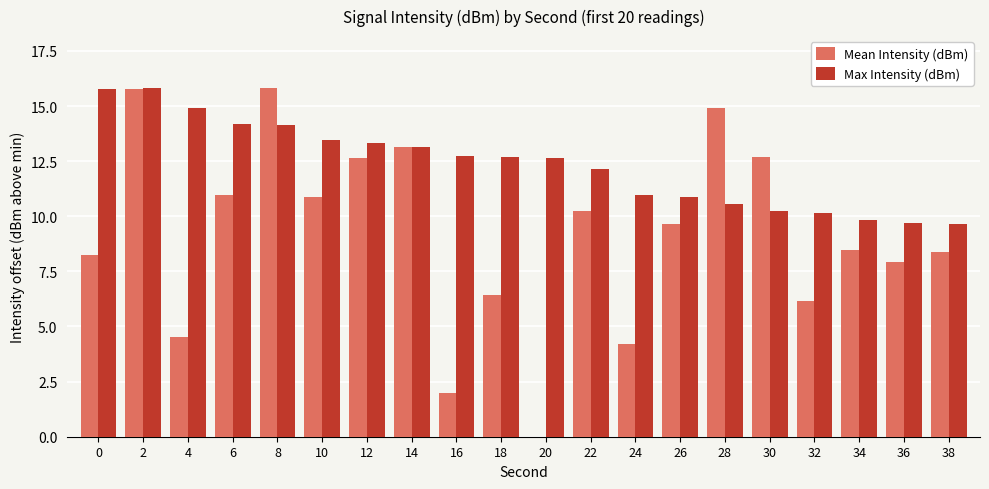

The value of Max Intensity (dBm) at 22 is 12.2. True or false?

True